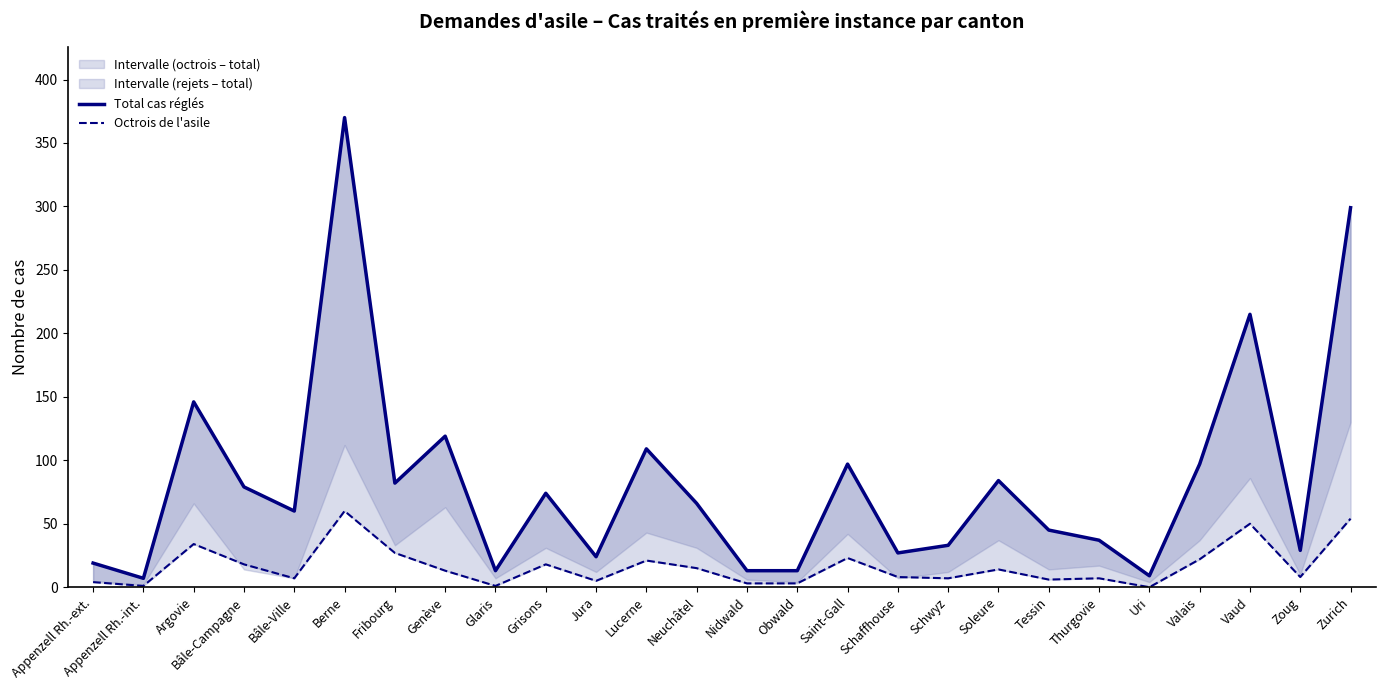

At which label is Octrois de l'asile closest to 30?

Fribourg